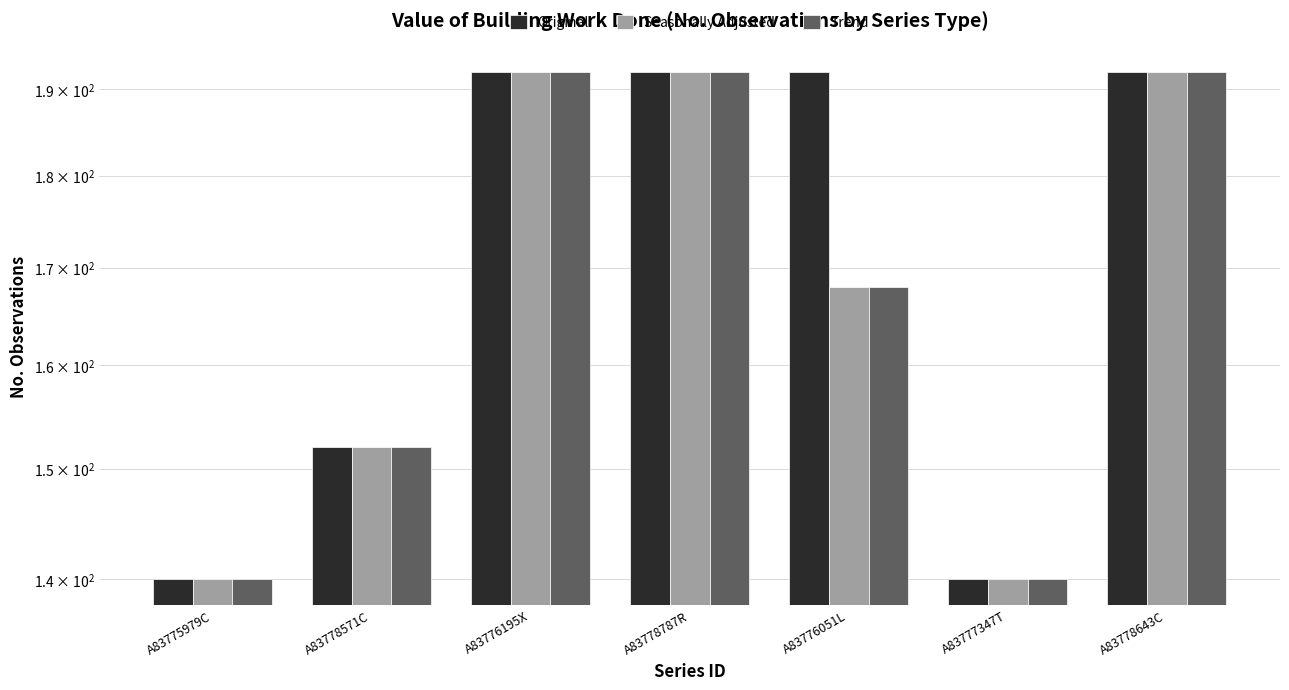

The Seasonally Adjusted series shows 69 at A83776051L. True or false?

False